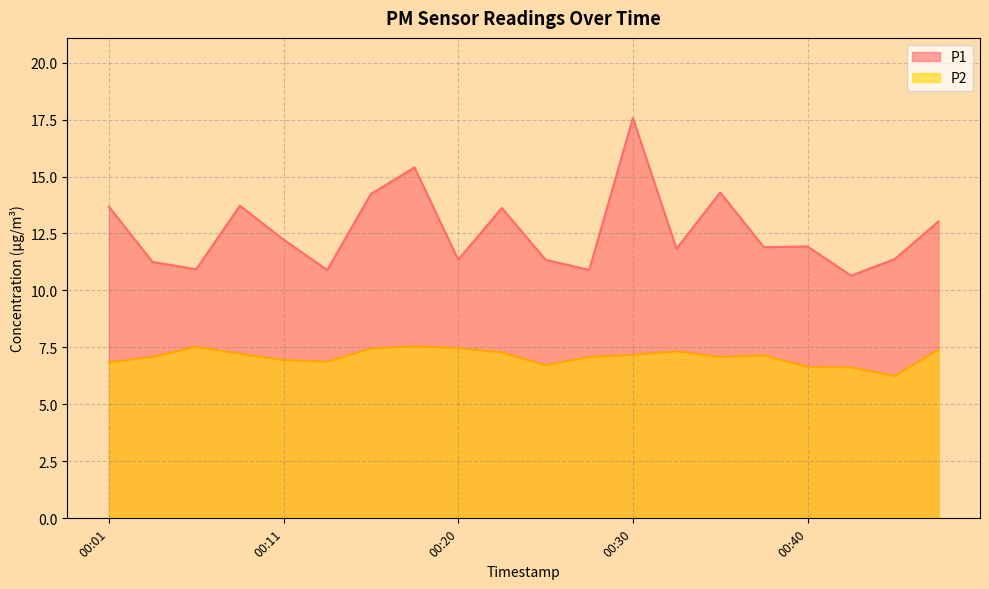

List the labels in order of P2 value, largest first.

00:18, 00:06, 00:20, 00:15, 00:48, 00:33, 00:23, 00:08, 00:30, 00:38, 00:03, 00:28, 00:35, 00:11, 00:13, 00:01, 00:25, 00:40, 00:43, 00:45